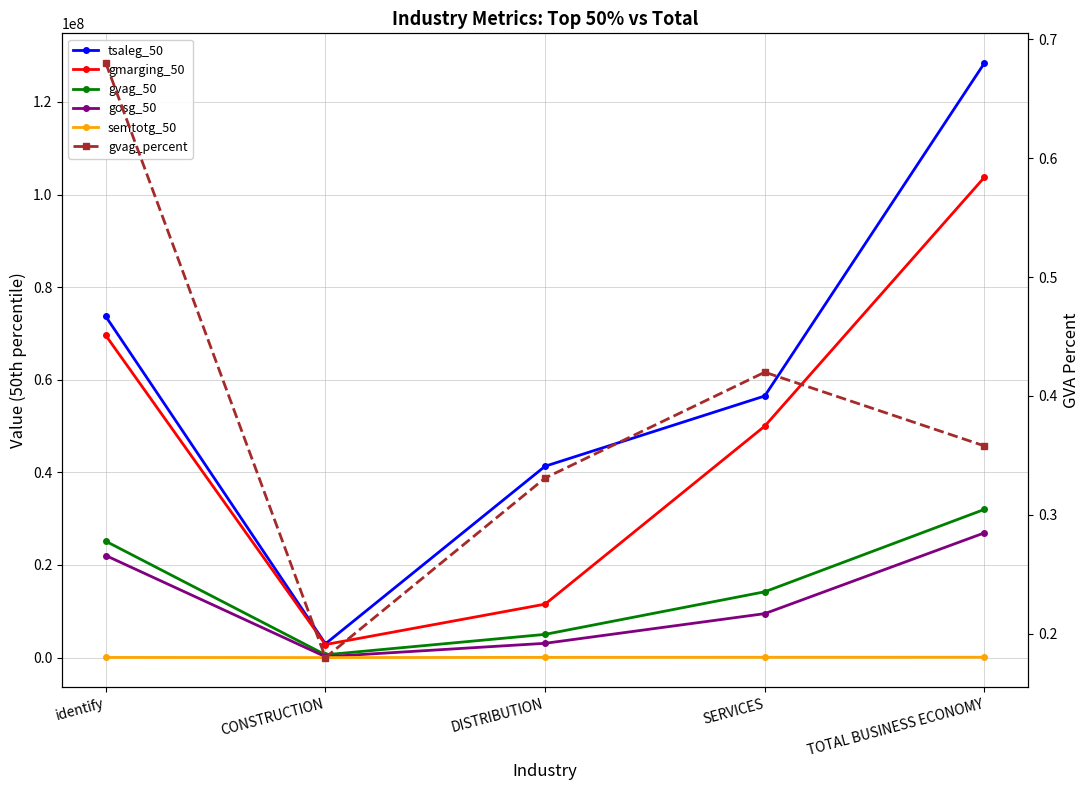

True or false: tsaleg_50 and semtotg_50 intersect in this chart.

False